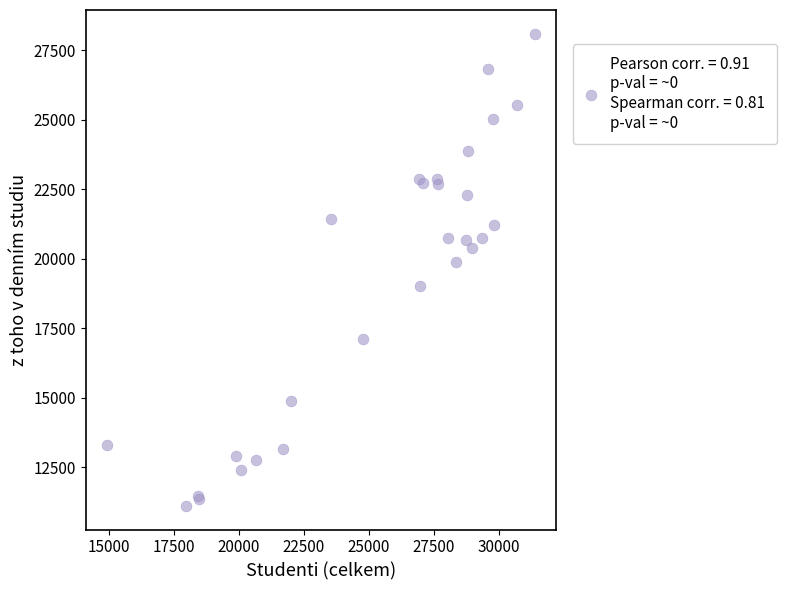

What Y value in the scatter plot is closest to 19610?

19882